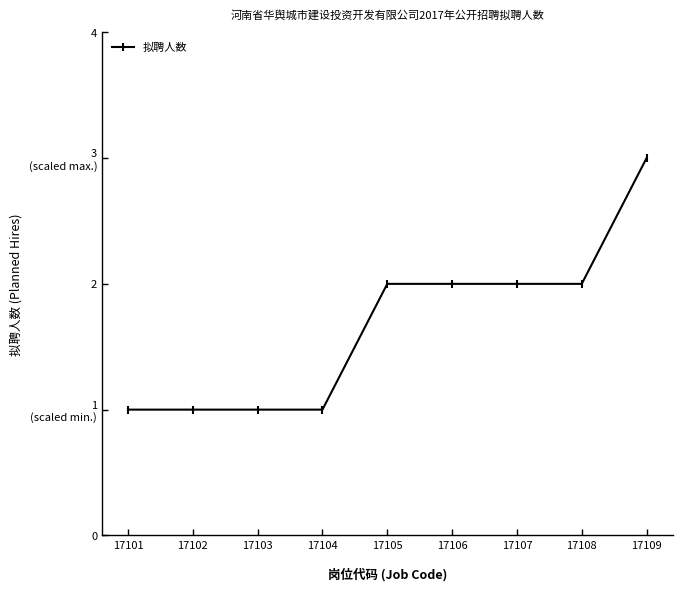

Does the chart have visible grid lines?

No